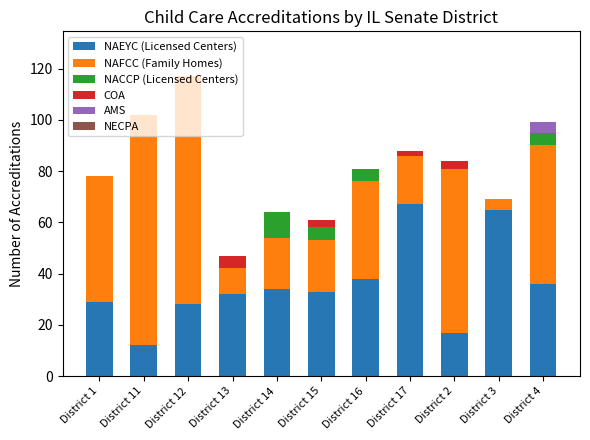

What is the sum of all NAEYC (Licensed Centers) values?

391